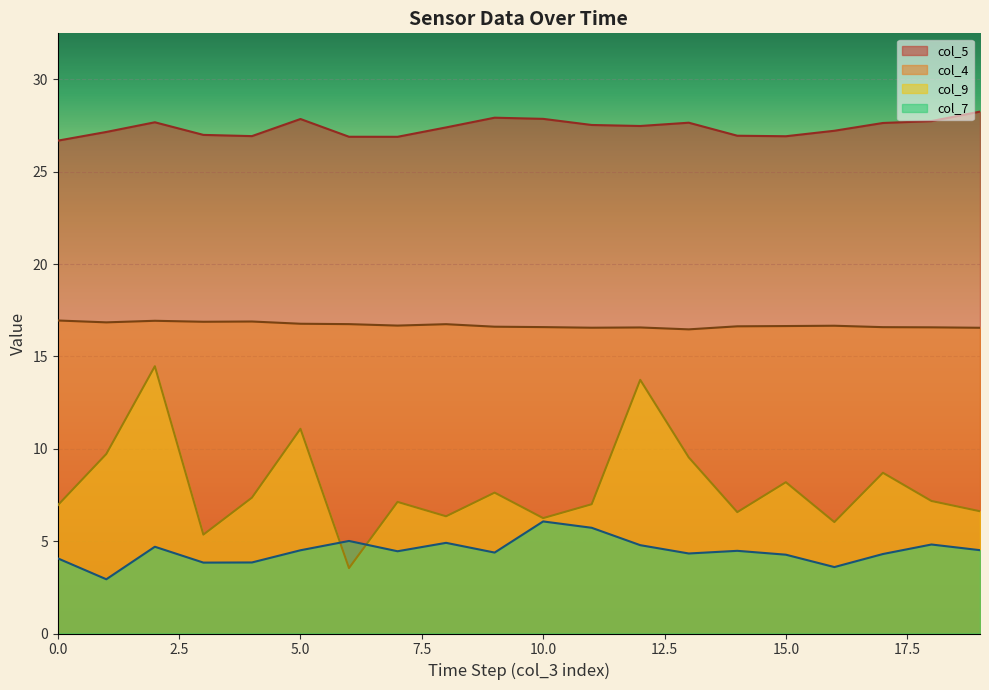

At which category does the chart reach its minimum across all series?

1